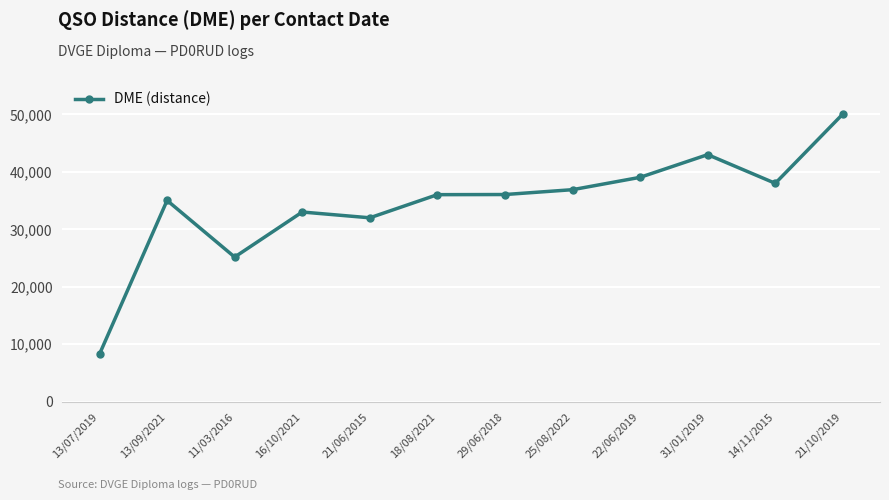

What is the sum of the values at 13/09/2021 and 25/08/2022?

71928